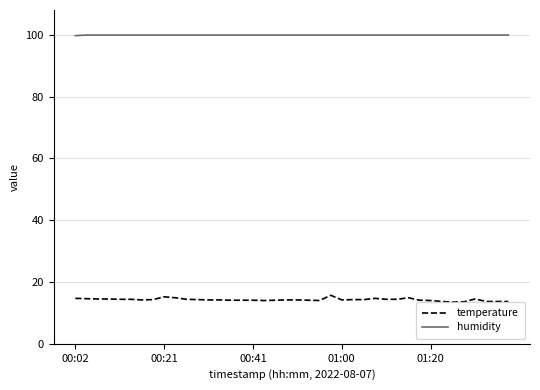

Which series has the widest spread of values?

temperature